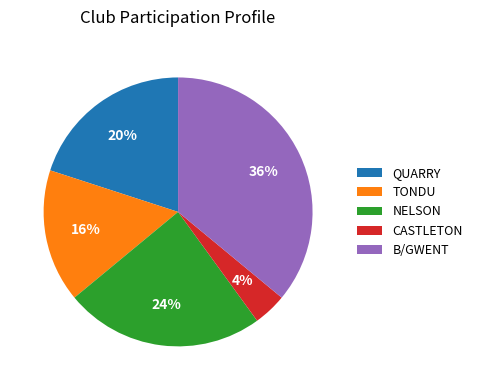

To the nearest percent, what is the average slice percentage?

20%